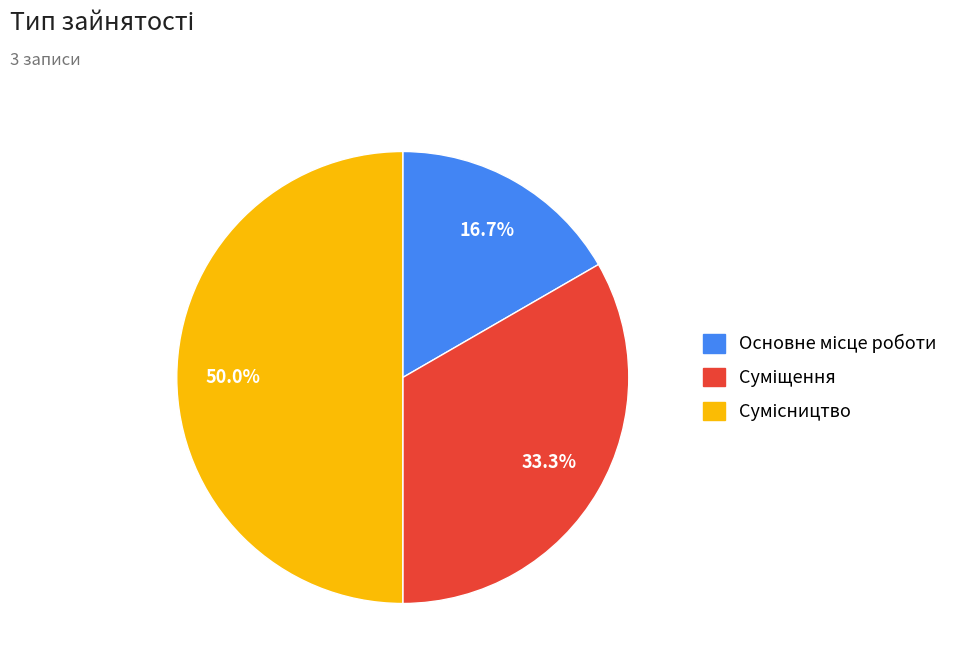

How many segments does this pie chart have?

3